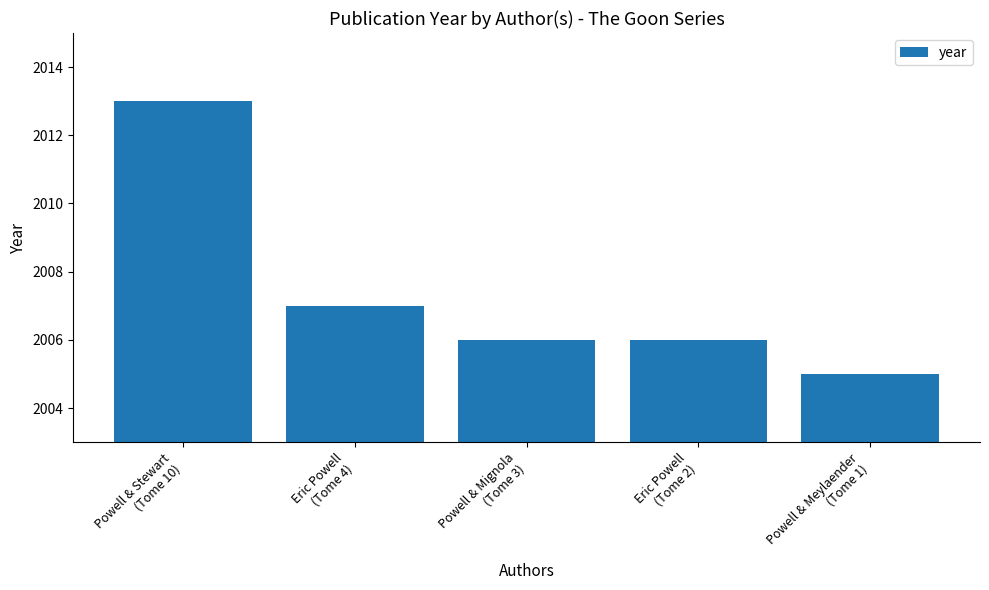

The value at Powell & Meylaender
(Tome 1) is 3337. True or false?

False